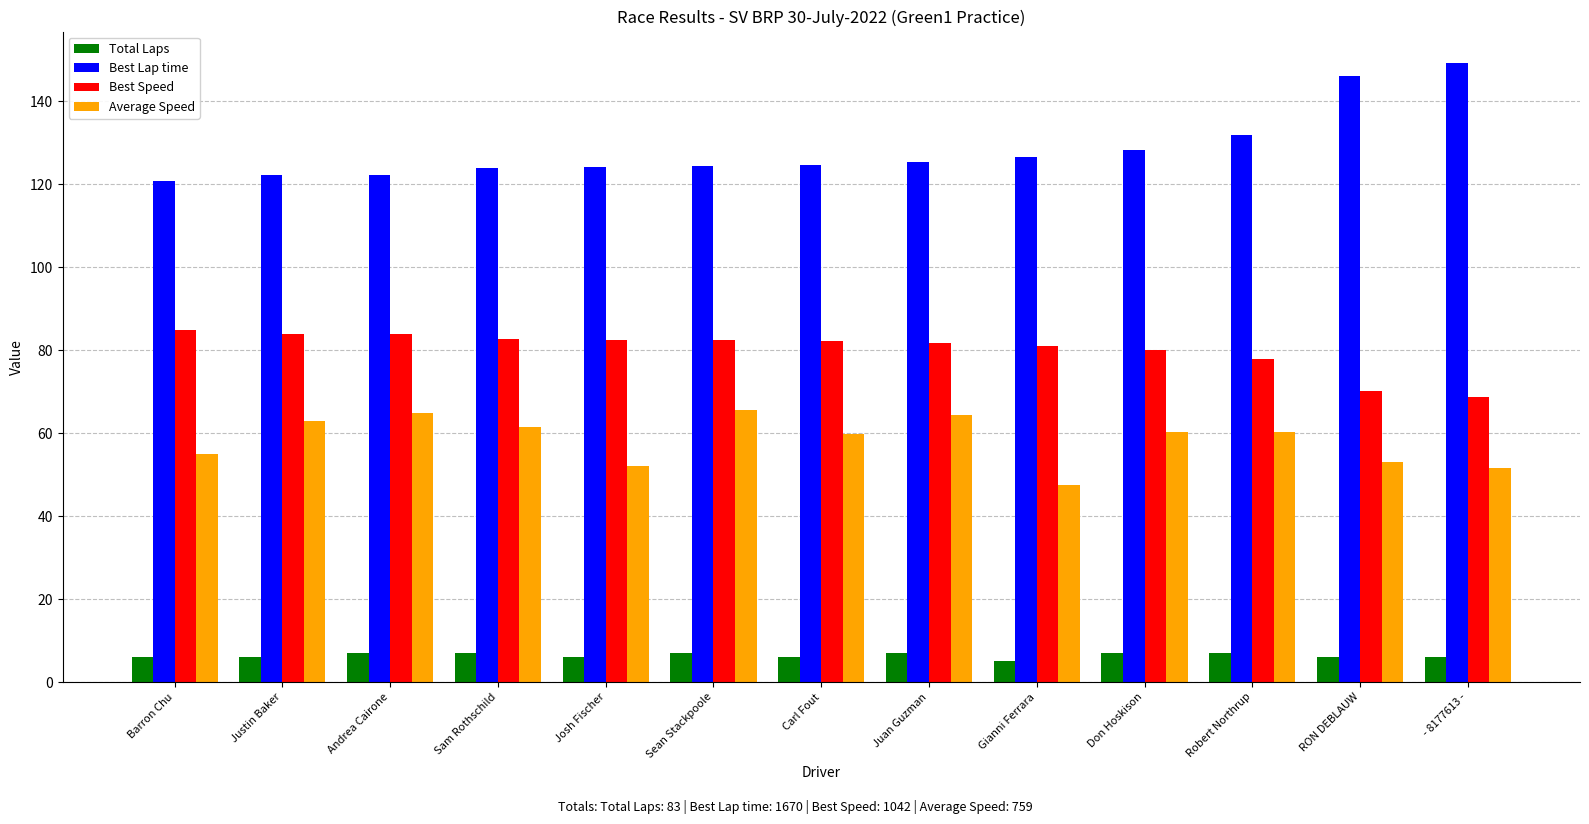

What is the label of the 12th bar from the right?

Justin Baker